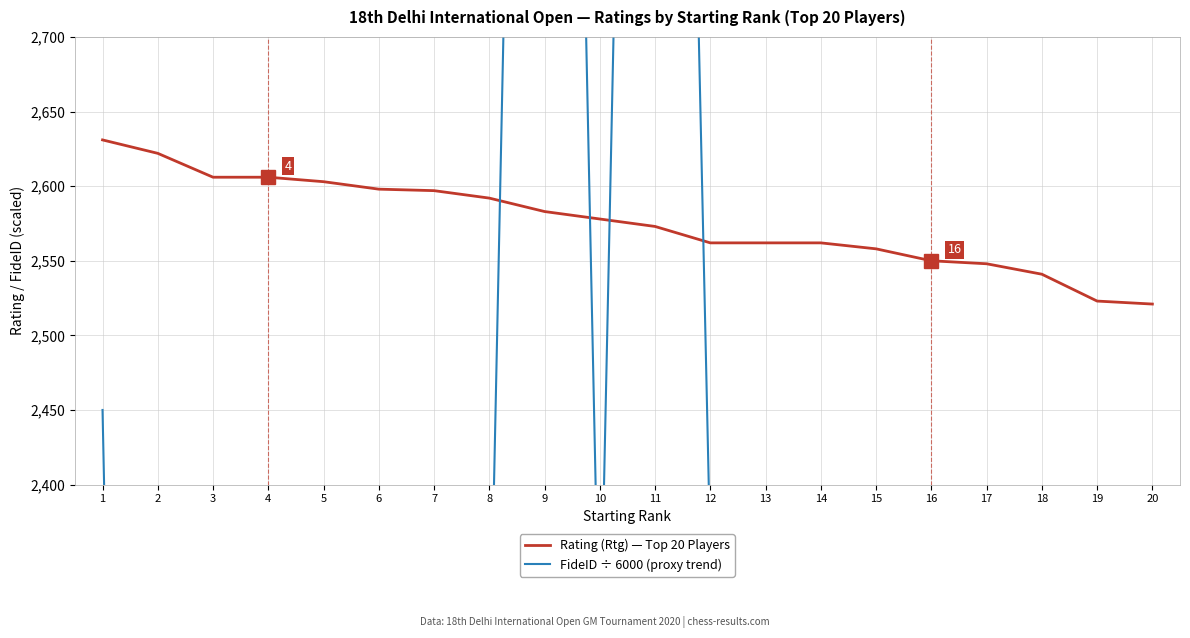

Reading left to right, transcribe all the data shown in this chart.

Rating (Rtg) — Top 20 Players: 2631.0	2622.0	2606.0	2606.0	2603.0	2598.0	2597.0	2592.0	2583.0	2578.0	2573.0	2562.0	2562.0	2562.0	2558.0	2550.0	2548.0	2541.0	2523.0	2521.0
FideID ÷ 6000 (proxy trend): 2450.0	693.0	845.7	634.3	835.1	2267.0	2367.3	2250.0	4018.3	2266.8	4017.4	2352.5	666.7	2250.1	837.4	840.9	2351.6	2085.6	837.5	836.9